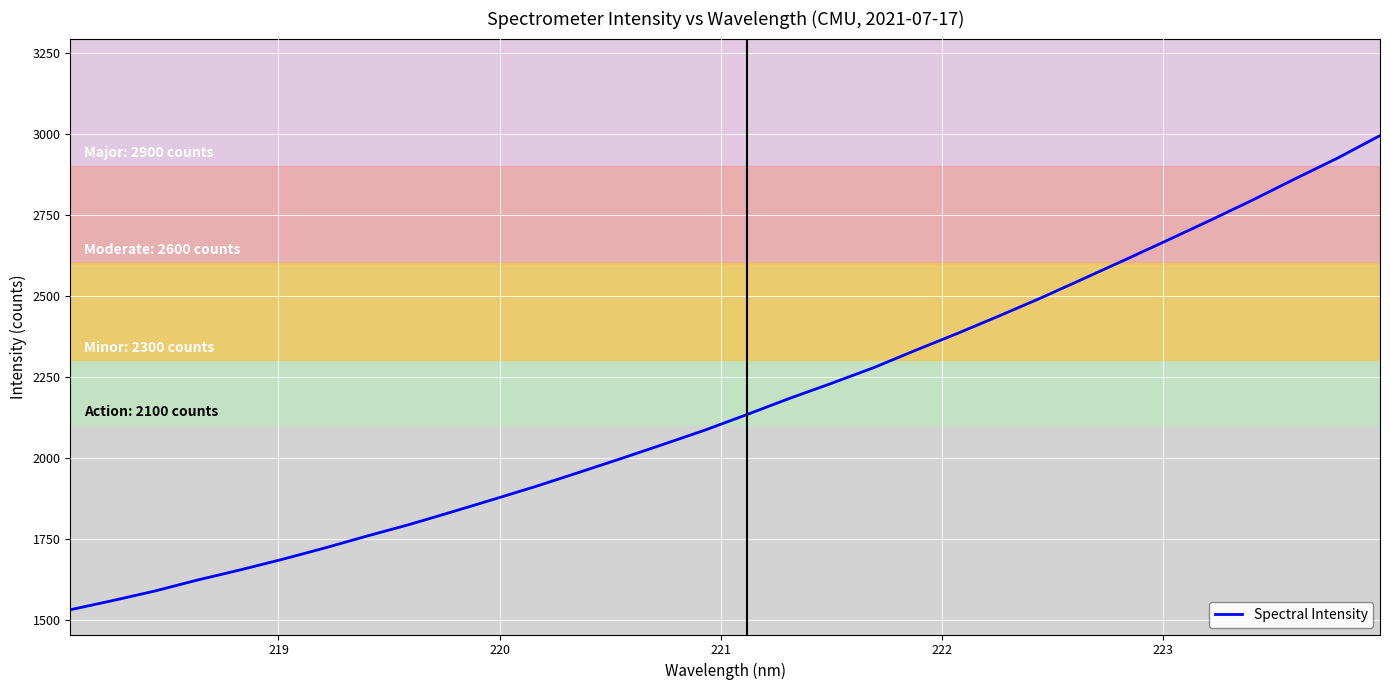

What is the maximum value shown in the chart?

2994.4